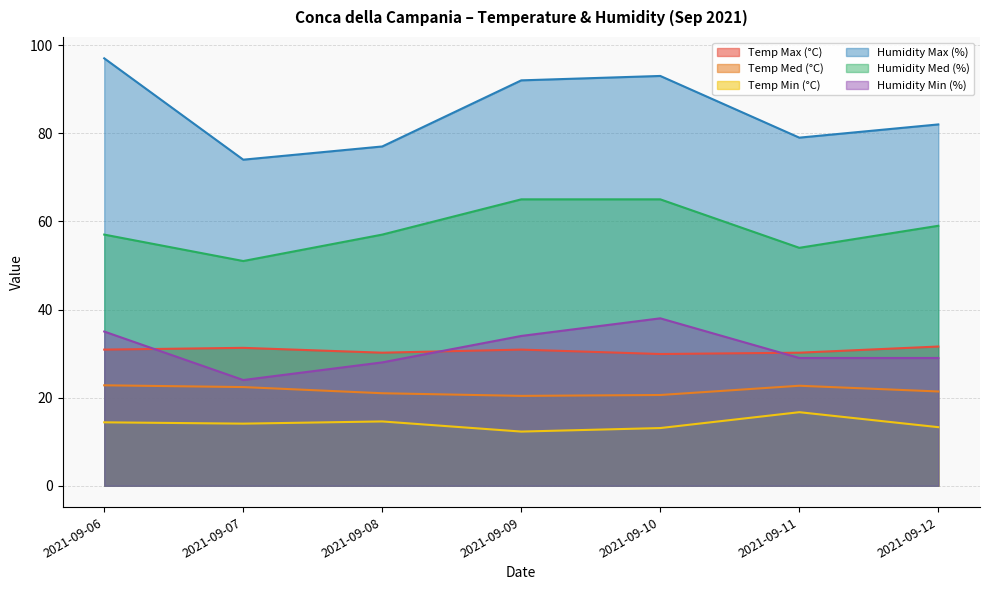

What is the value of the Temp Min (°C) point at the 2nd from the left?

14.1